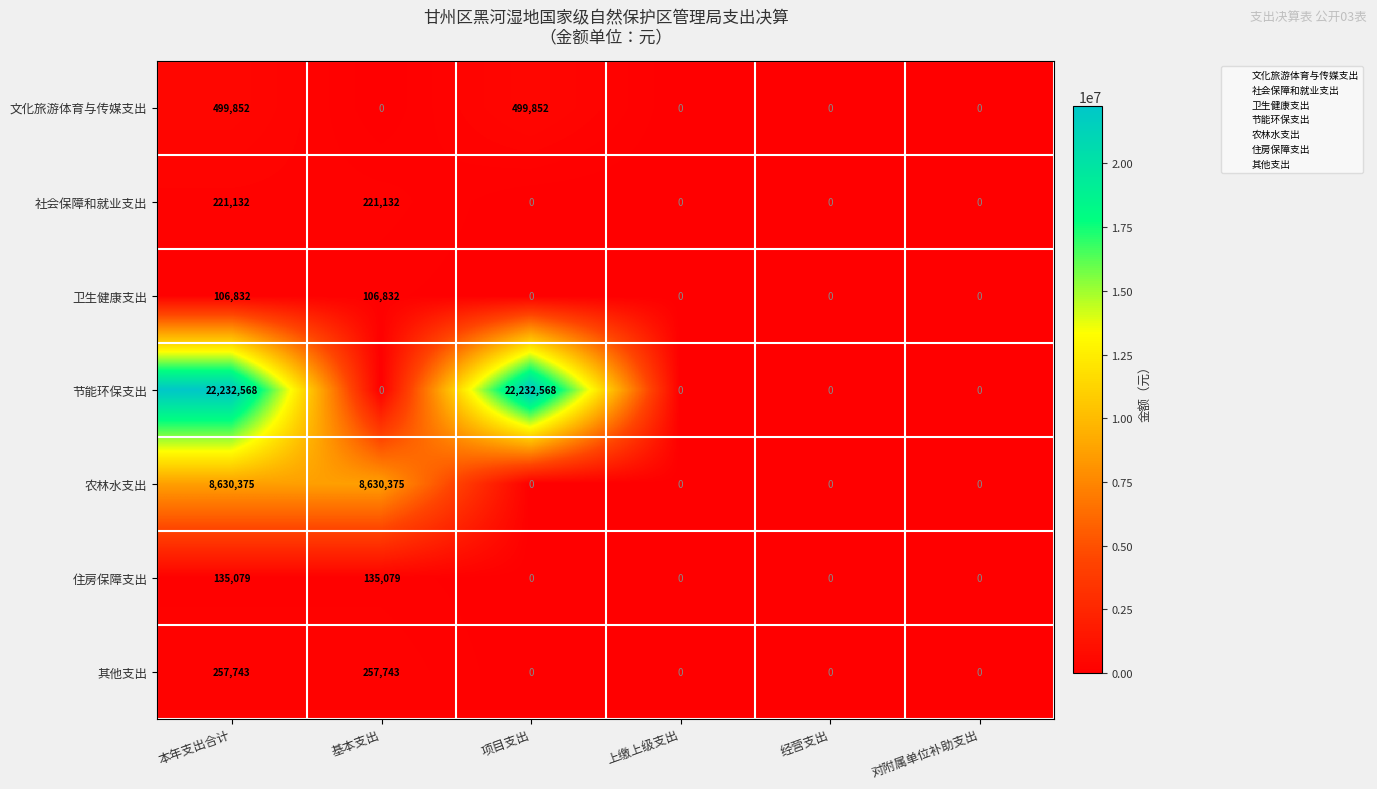

The 节能环保支出 series shows 22232568 at 项目支出. True or false?

True